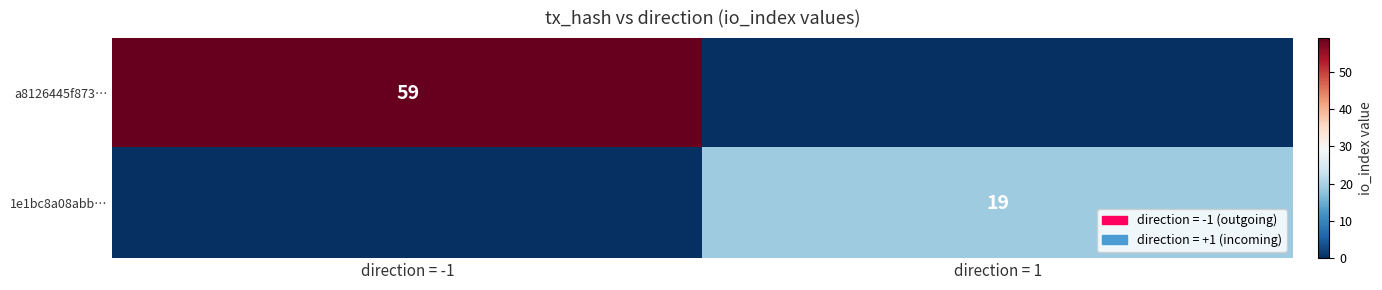

The value of a8126445f873… at direction = -1 is 22. True or false?

False